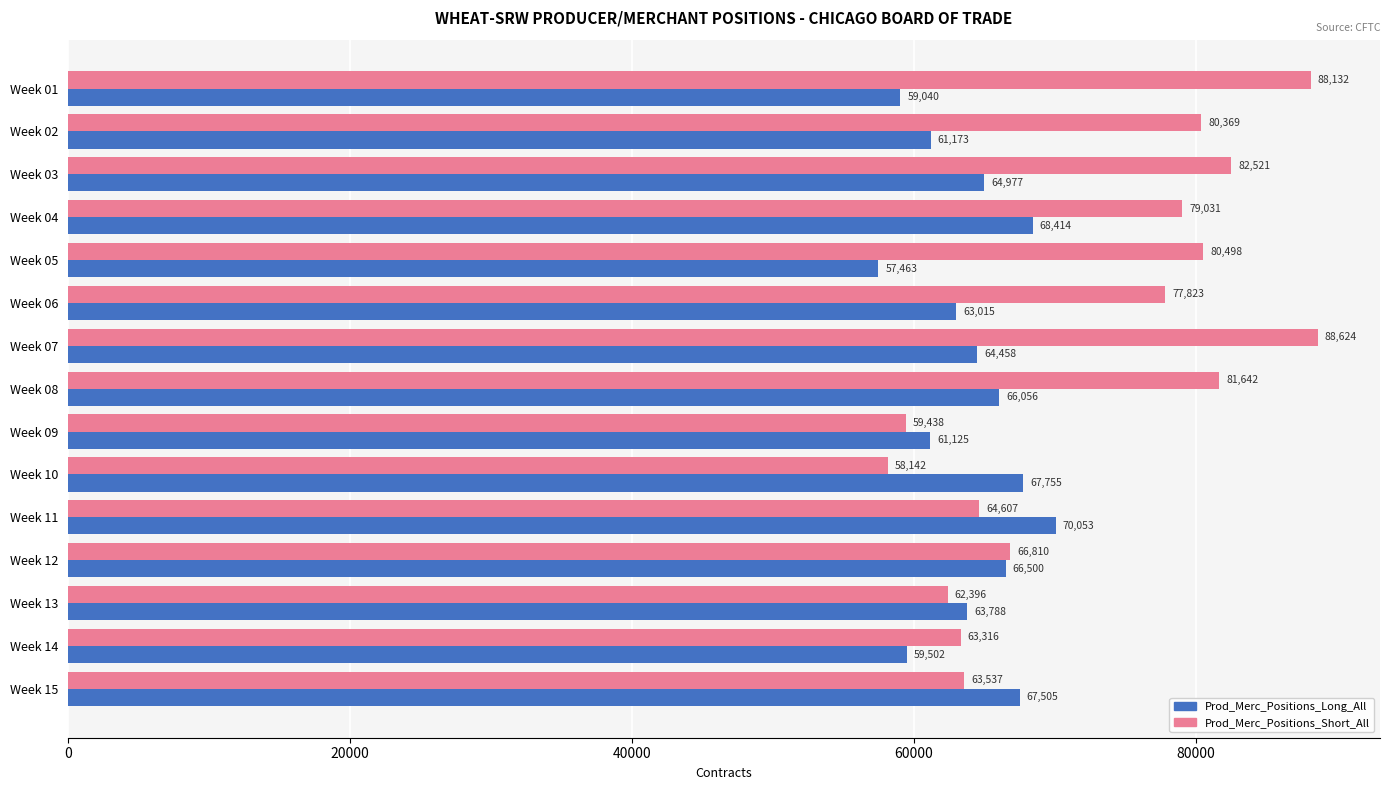

At how many categories does at least one series exceed 70501?

8